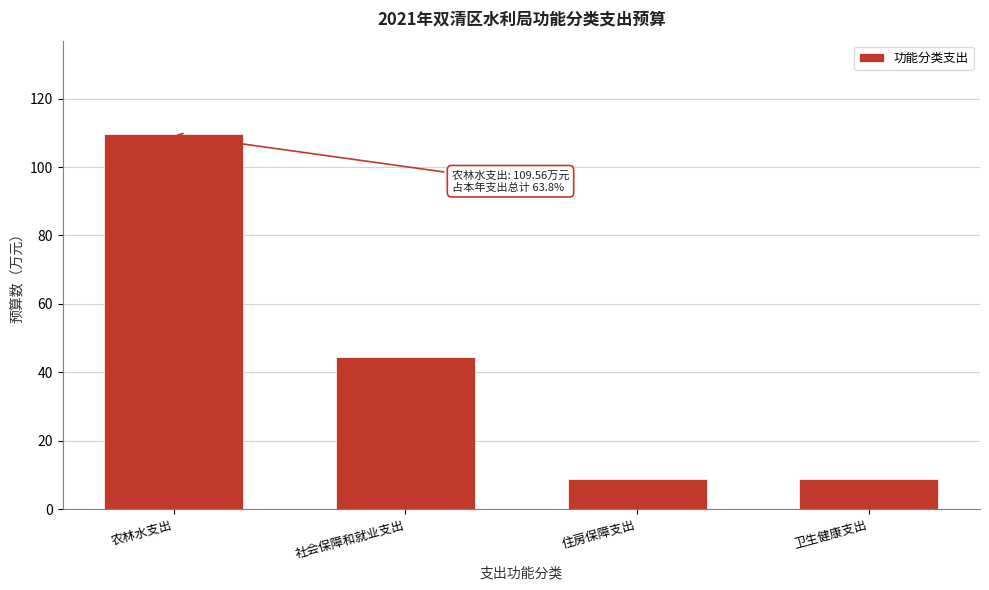

Reading left to right, extract all data points from this chart.

农林水支出=109.6	社会保障和就业支出=44.5	住房保障支出=8.8	卫生健康支出=8.8